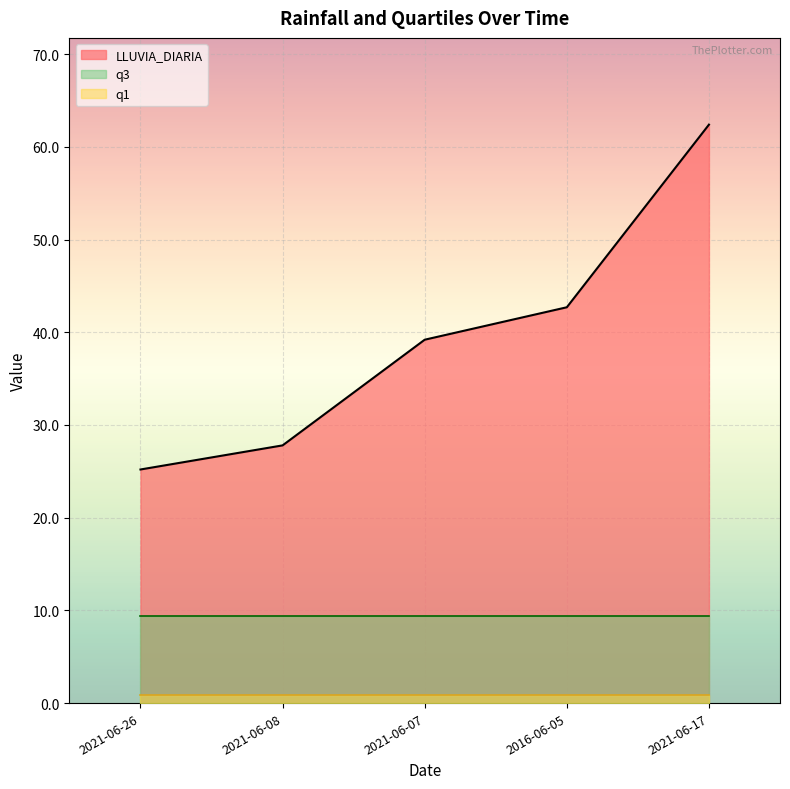

What is the greatest value displayed?

62.4